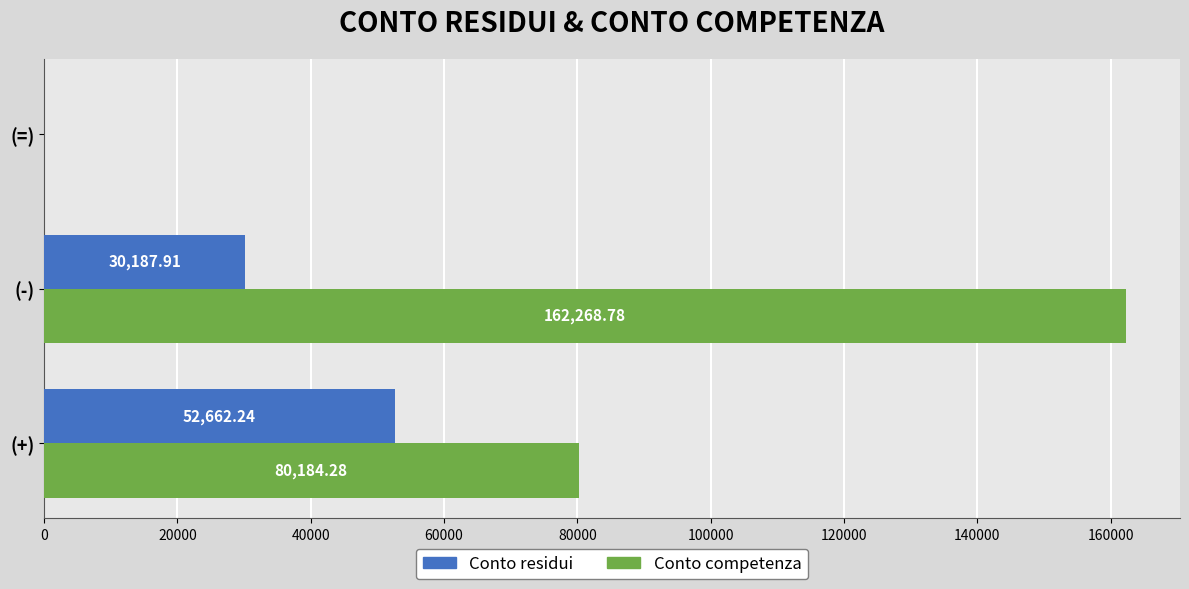

Is the value of Conto residui at (+) greater than the value of Conto competenza at (-)?

No